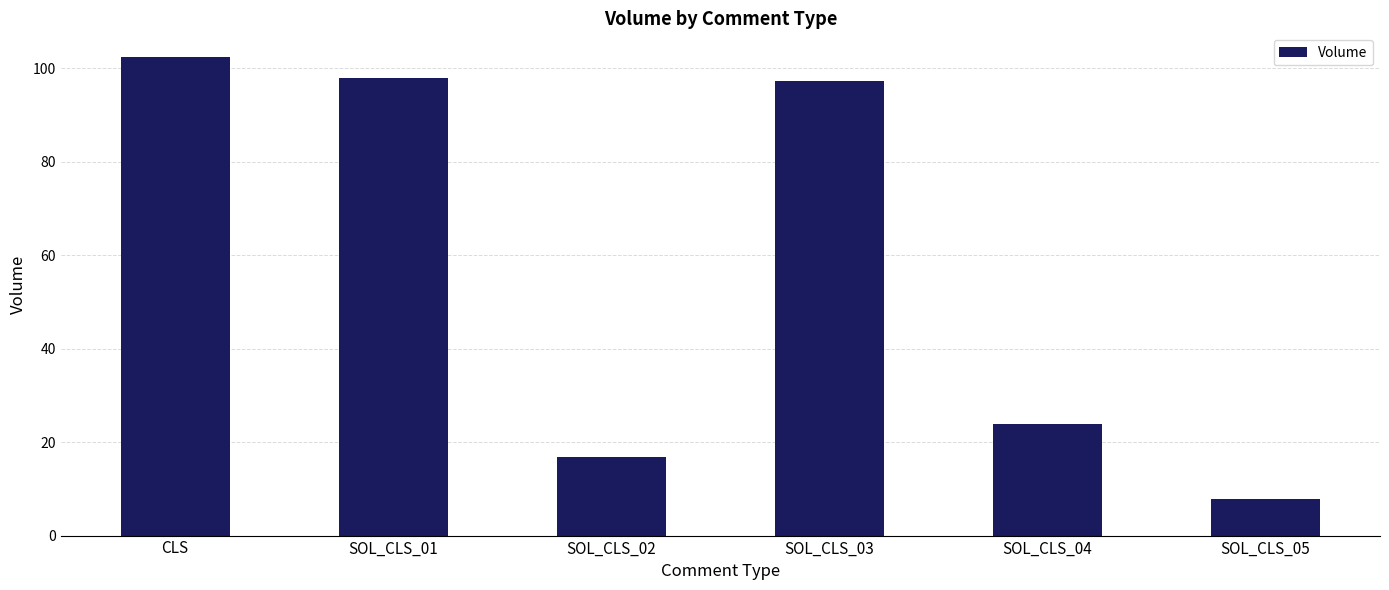

How many bars are there in total?

6